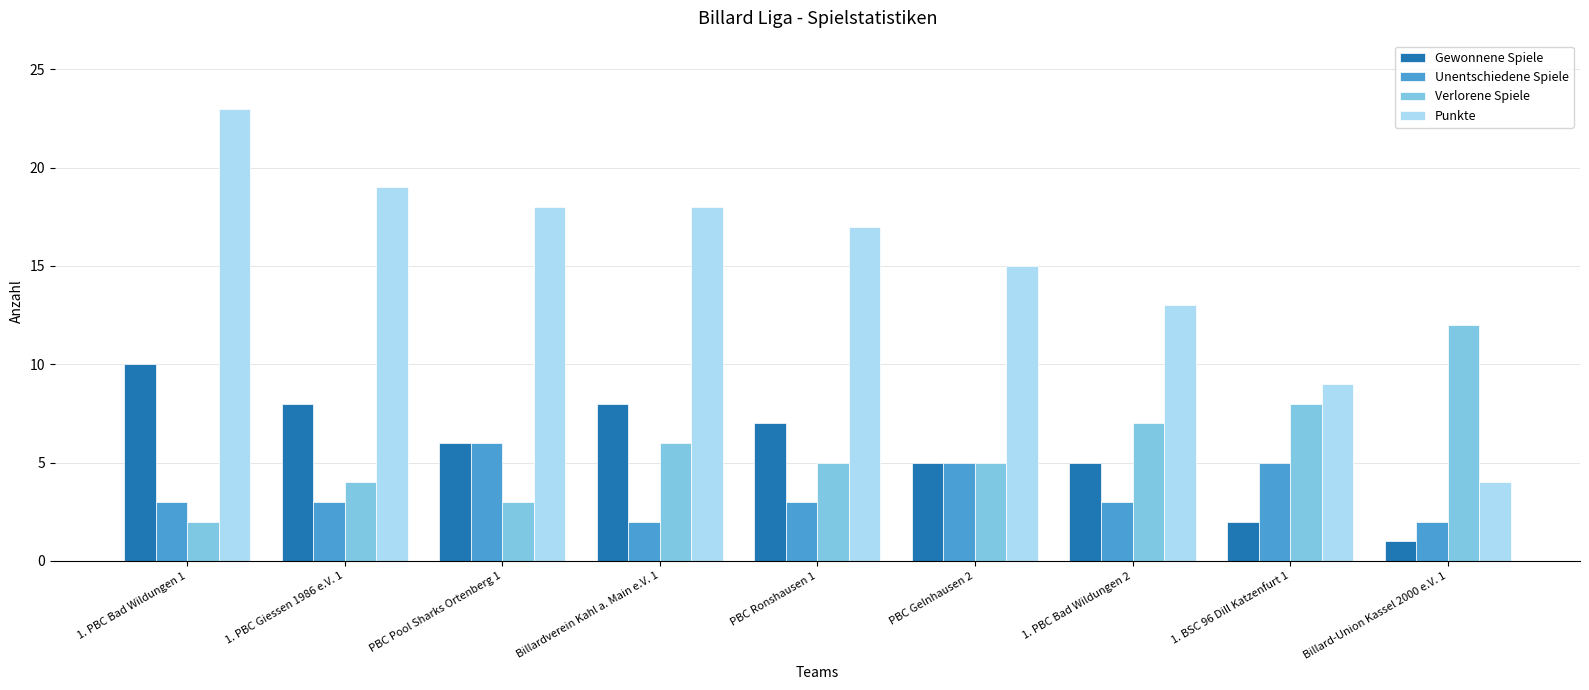

At how many categories does at least one series exceed 3?

9